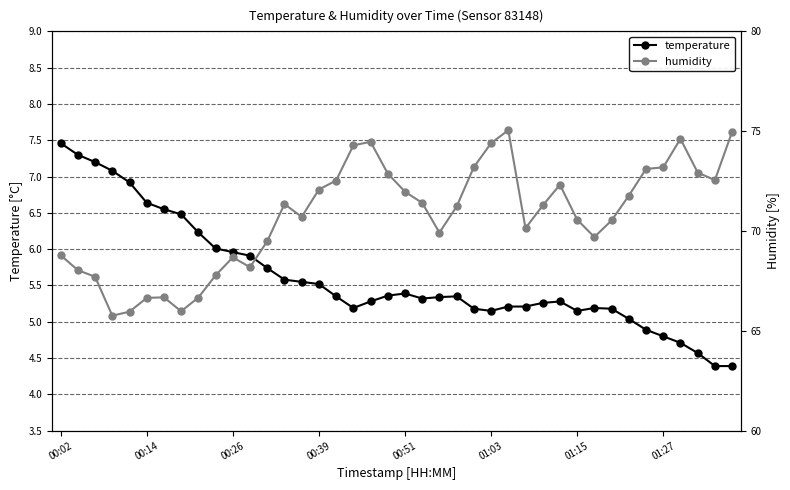

In humidity, how many points are higher than both neighbors (excluding endpoints)?

7